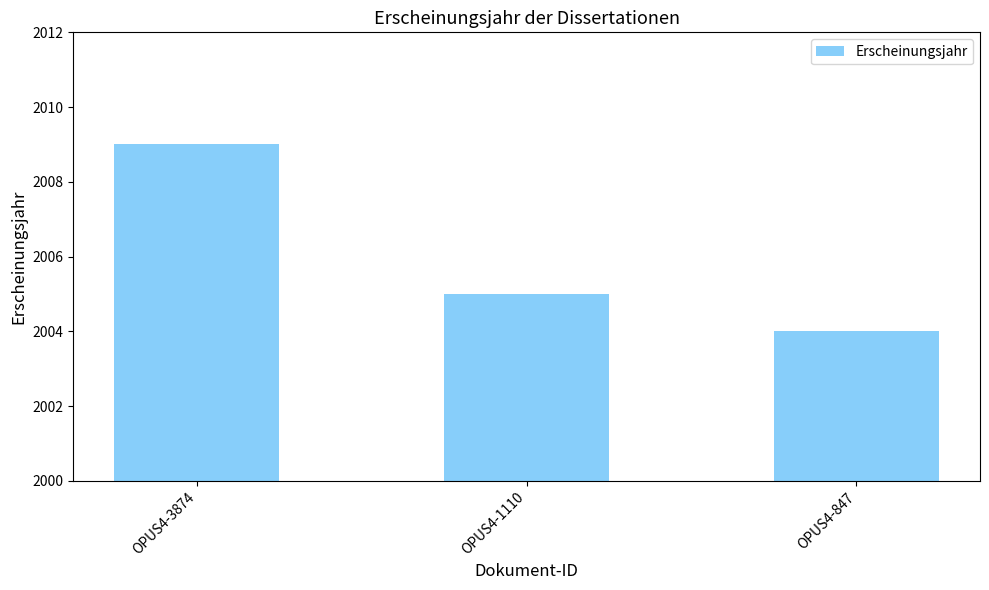

Is it true that the value at OPUS4-847 is 3122?

False